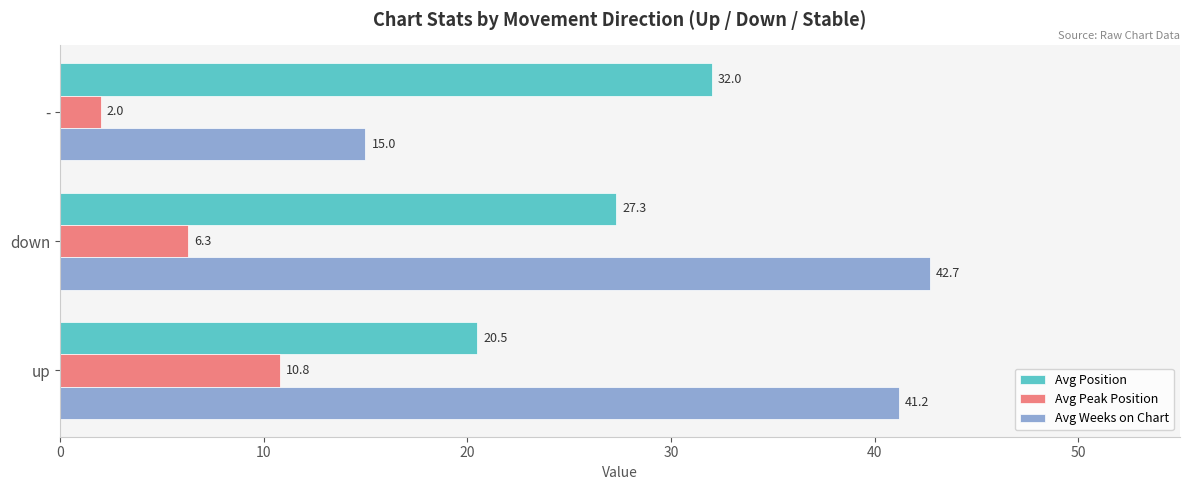

What is the difference between the maximum and minimum values in the Avg Peak Position series?

8.8